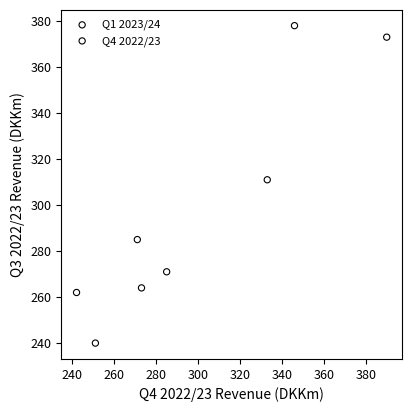

Which series reaches the minimum Y coordinate?

Q1 2023/24